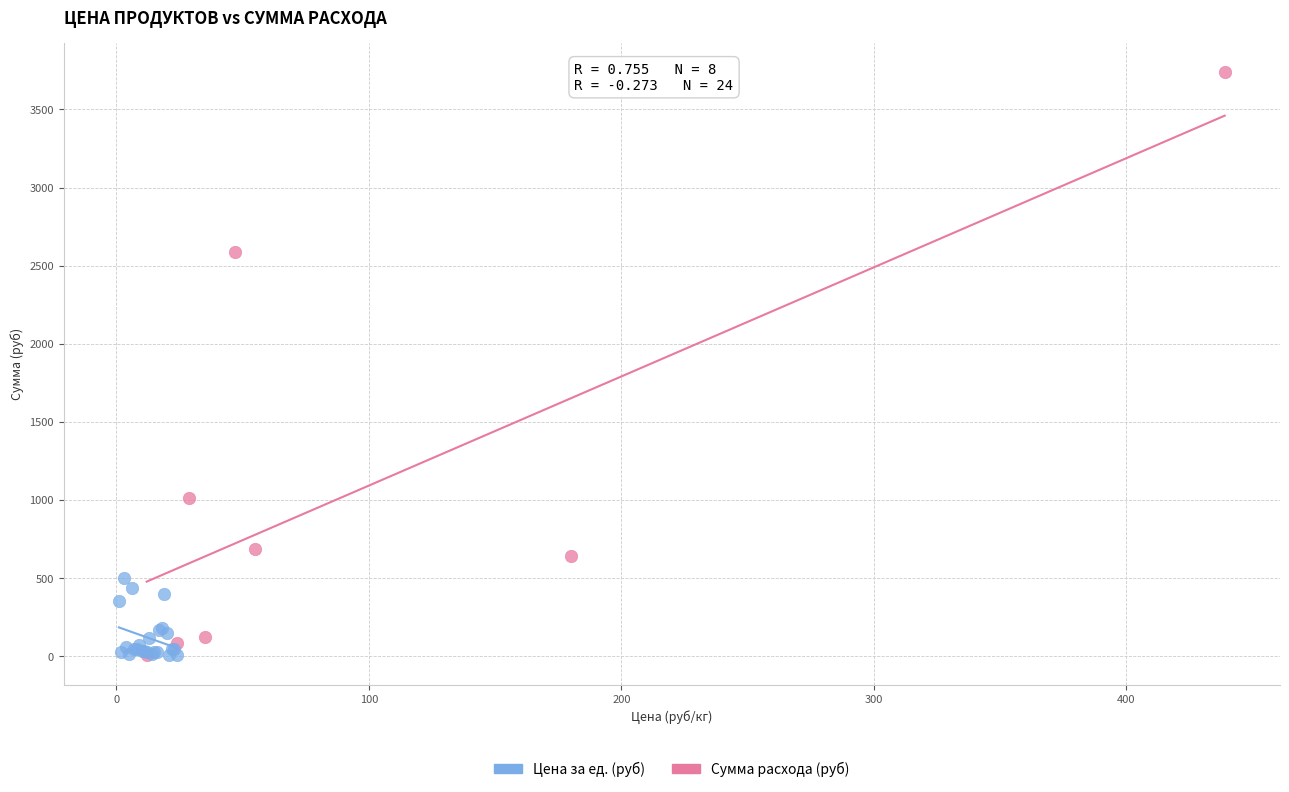

Which series contains the highest Y value?

Сумма расхода (руб)